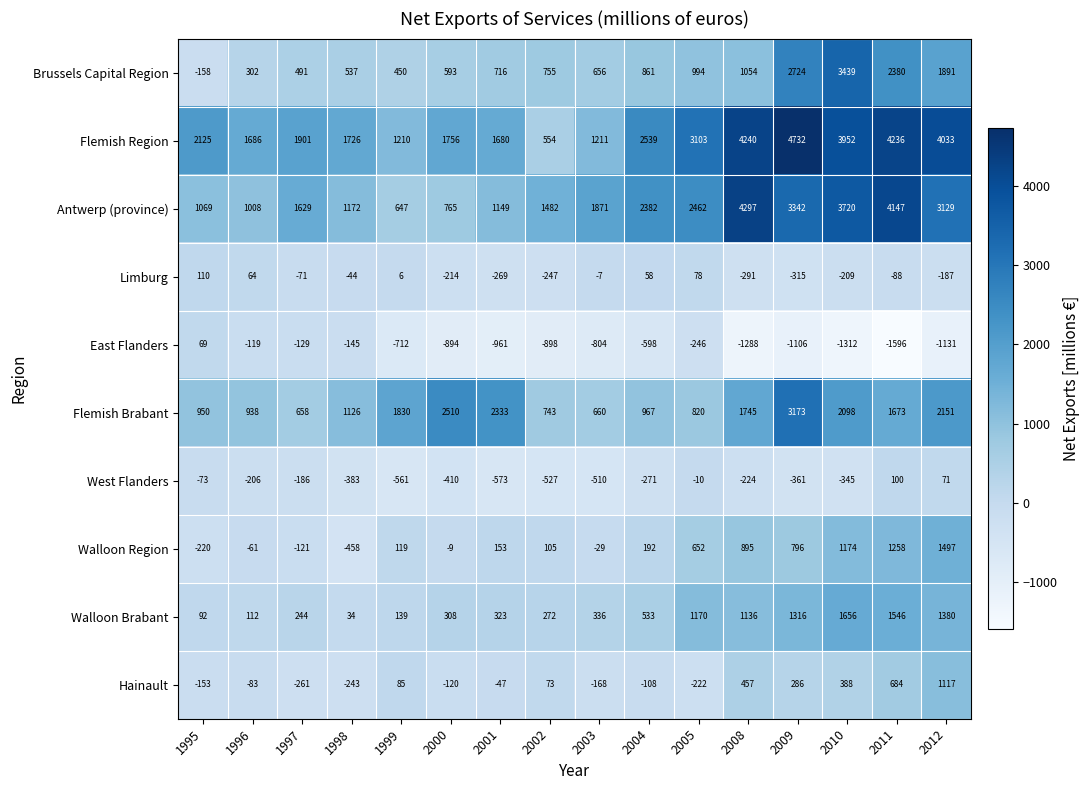

True or false: Limburg has a value of -269 at 2001.

True